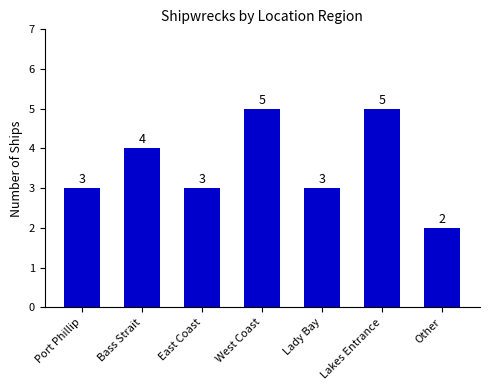

How many values are between 3 and 5?

6